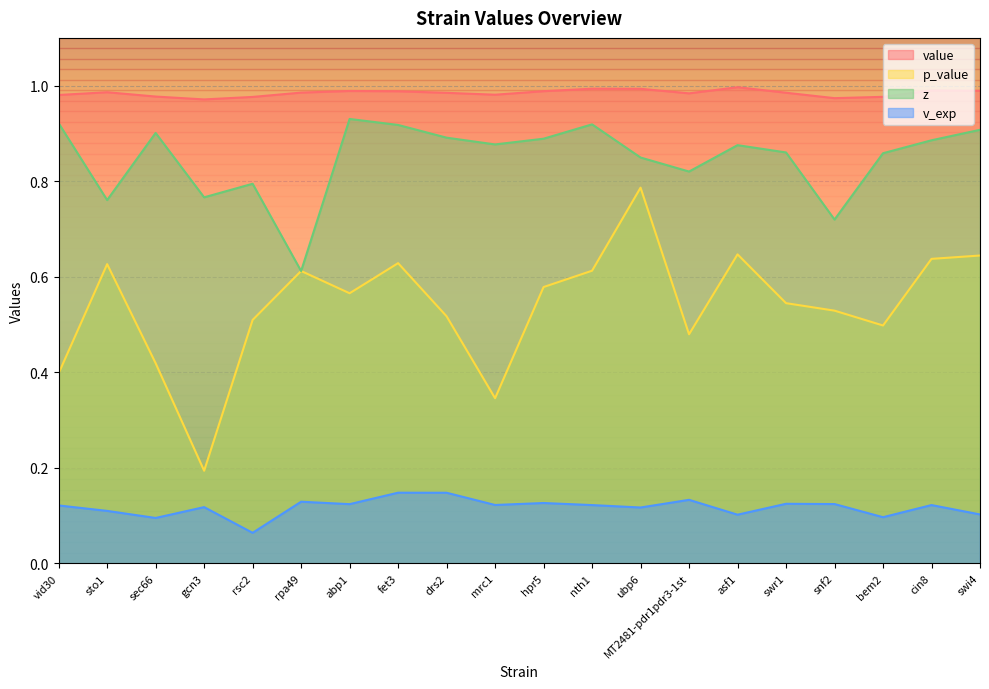

True or false: v_exp and p_value cross at least once.

False